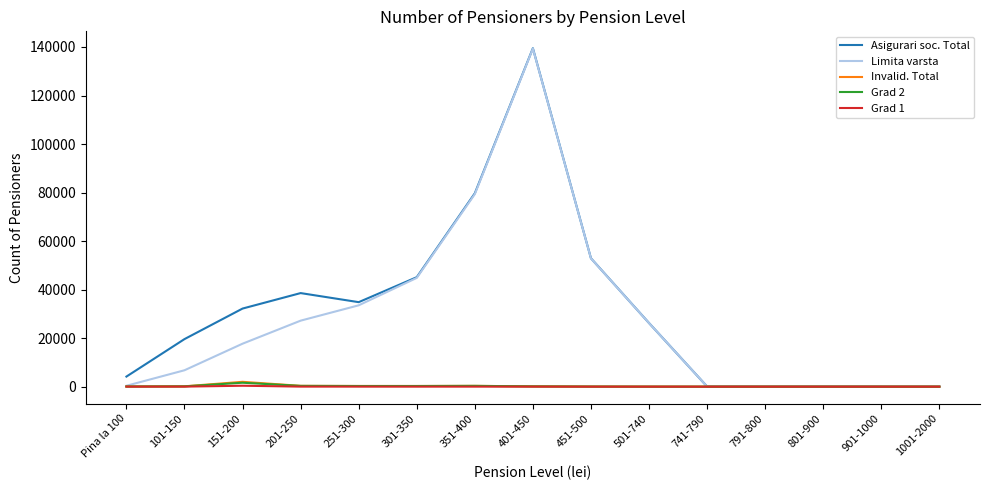

What is the difference between the Asigurari soc. Total values at 901-1000 and 151-200?

32175